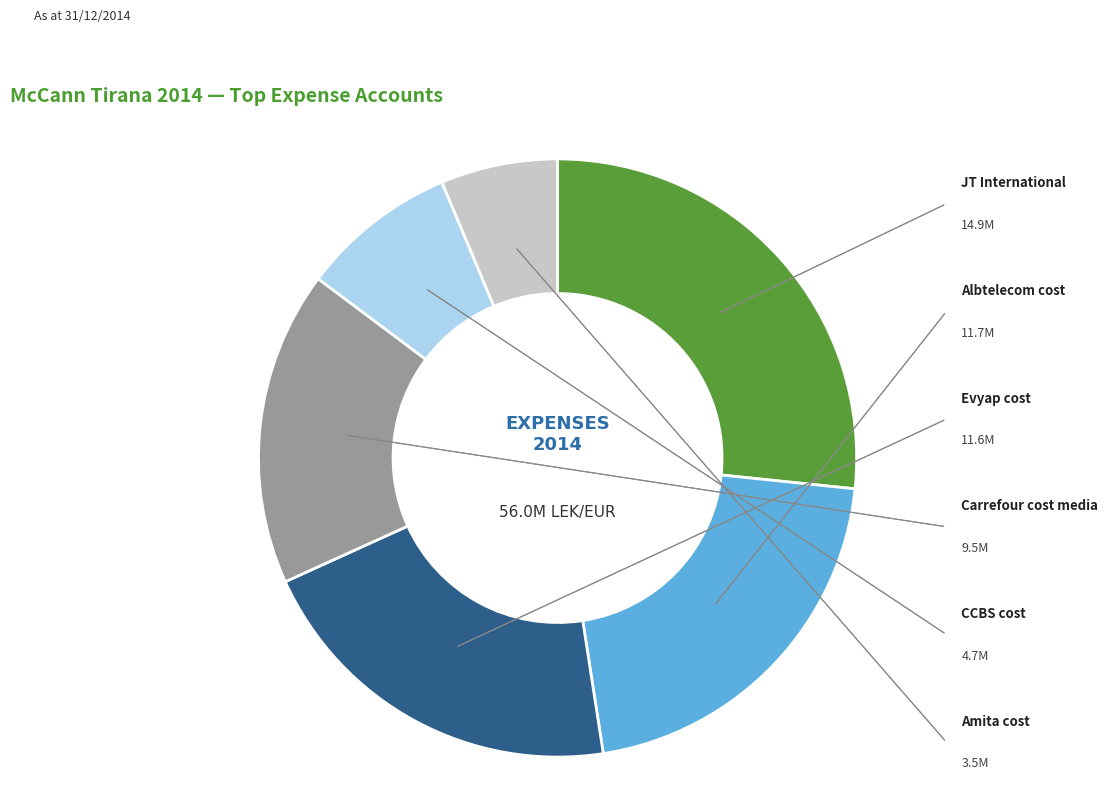

What portion of the pie excludes Evyap cost?

79.3%